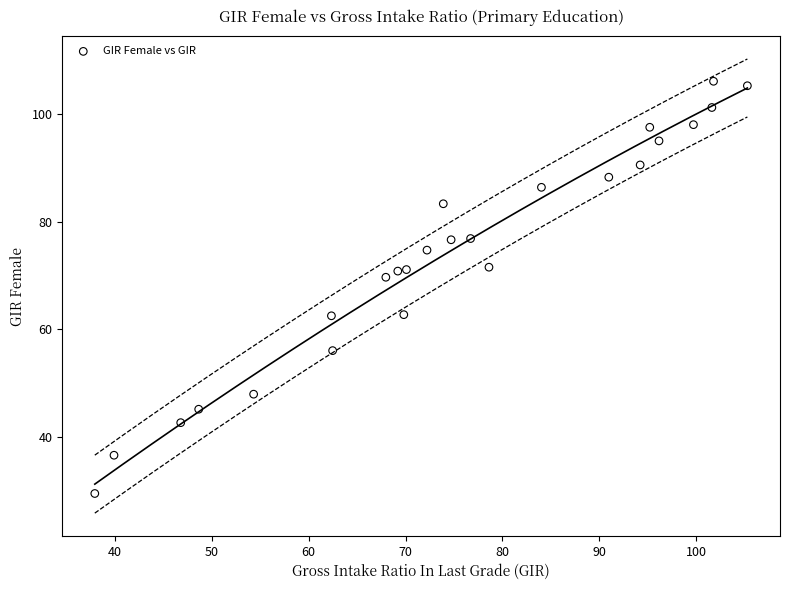

What is the range of Y values (max minus min)?

76.7